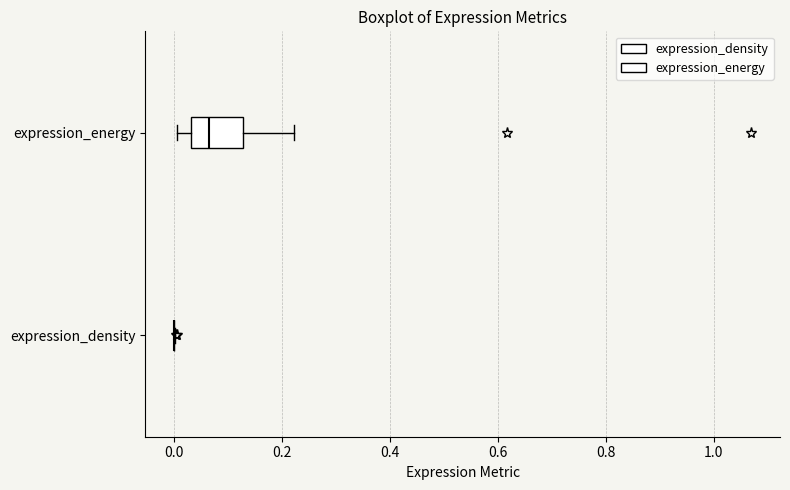

Reading bottom to top, read every box against the x-axis: the position of its median line, the range the box covers, and the ends of its whiskers. The values are not printed on the chart, so give them approximately, as read against the axis.

expression_density: box collapsed to a line at 0.00, whiskers 0.00 to 0.00
expression_energy: median 0.06, box 0.04 to 0.12, whiskers 0.00 to 0.22